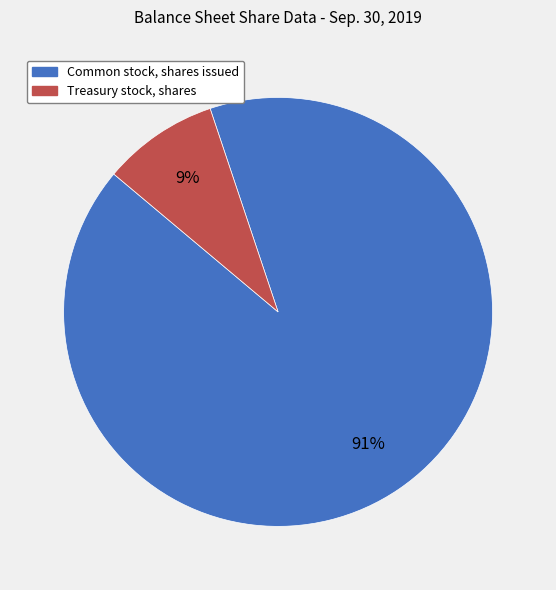

How many segments does this pie chart have?

2